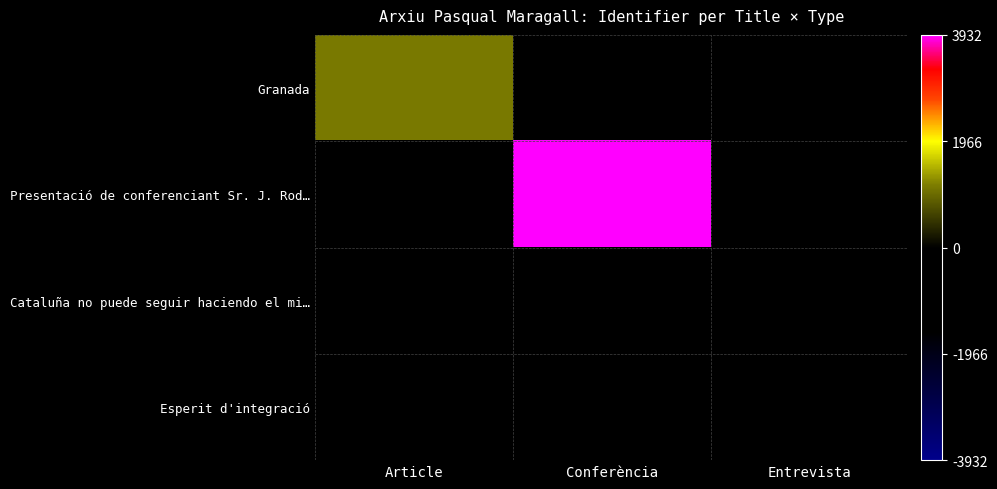

List the series in order of their peak value, lowest first.

Cataluña no puede seguir haciendo el mi…, Esperit d'integració, Granada, Presentació de conferenciant Sr. J. Rod…